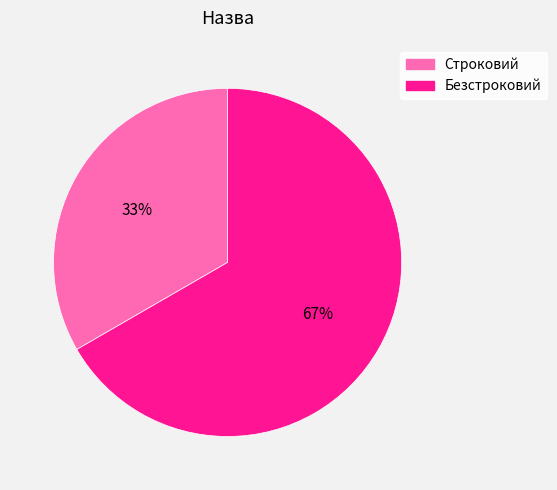

Which has a higher value, Строковий or Безстроковий?

Безстроковий